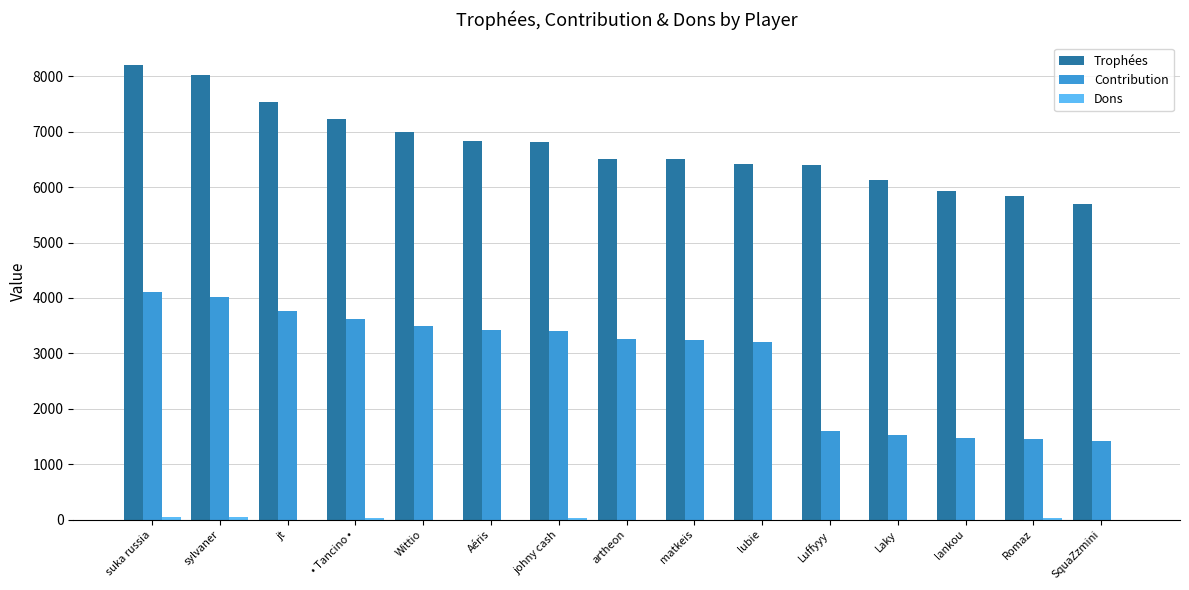

True or false: Trophées has a value of 6503 at artheon.

True